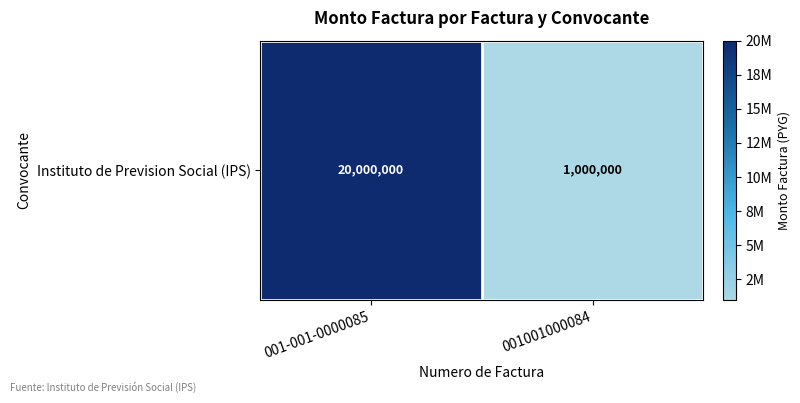

The value at 001001000084 is 419349. True or false?

False